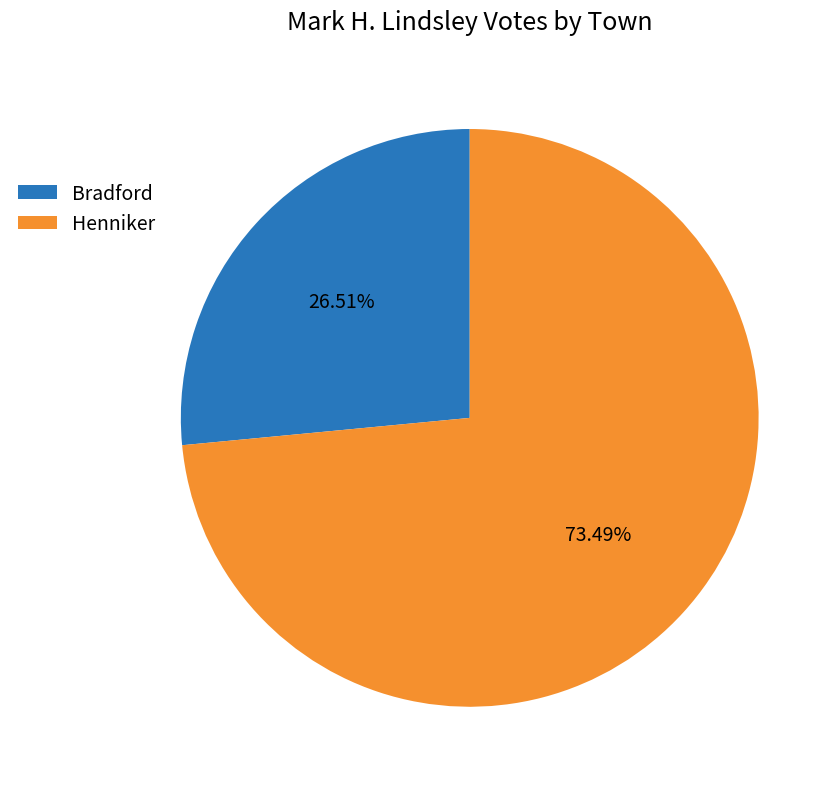

What is the largest slice in the pie chart?

Henniker